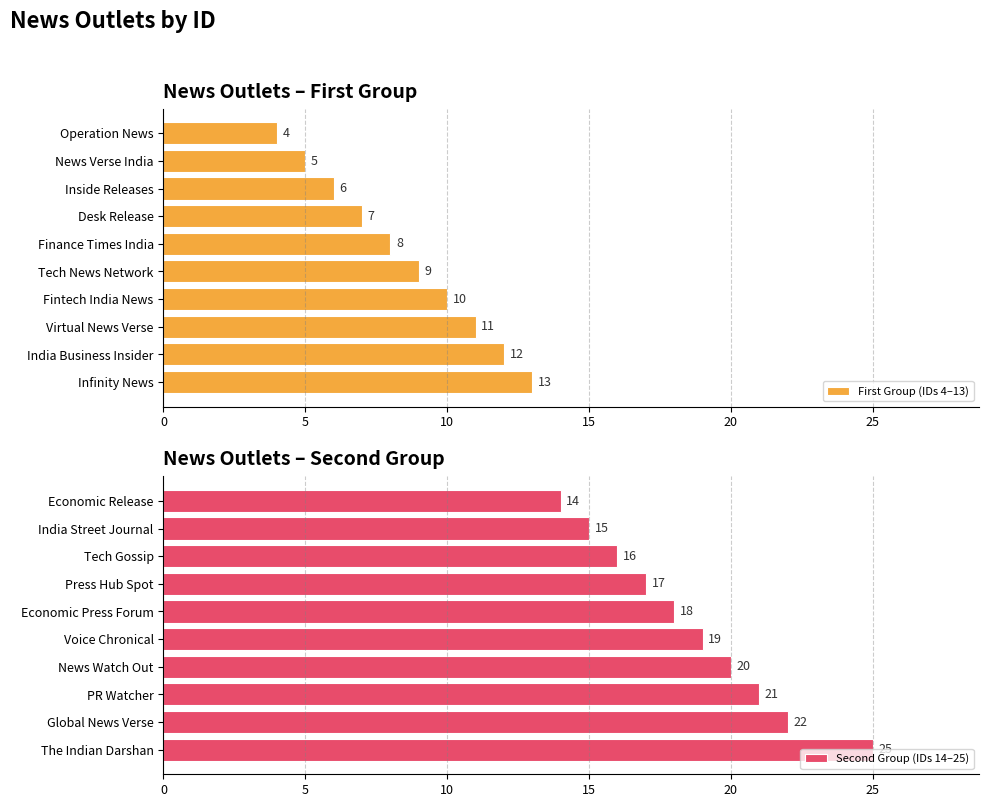

Is it true that First Group (IDs 4–13) equals 8 at Finance Times India?

True